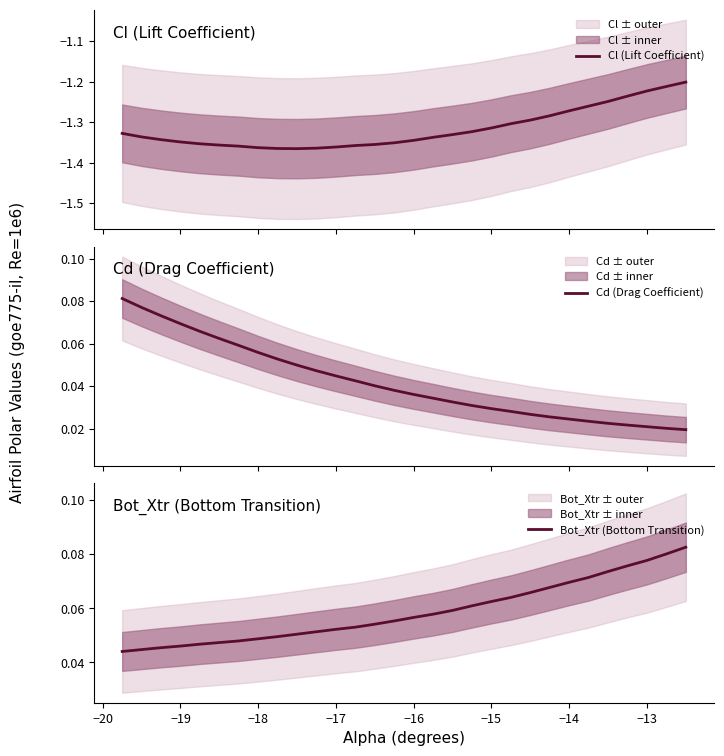

What is the value of the Bot_Xtr (Bottom Transition) point at the 22nd from the left?

0.1